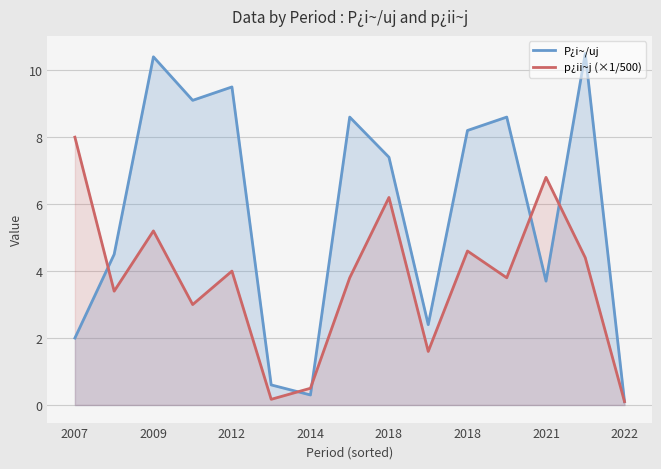

At which label does p¿ii~j (×1/500) reach its peak?

2007